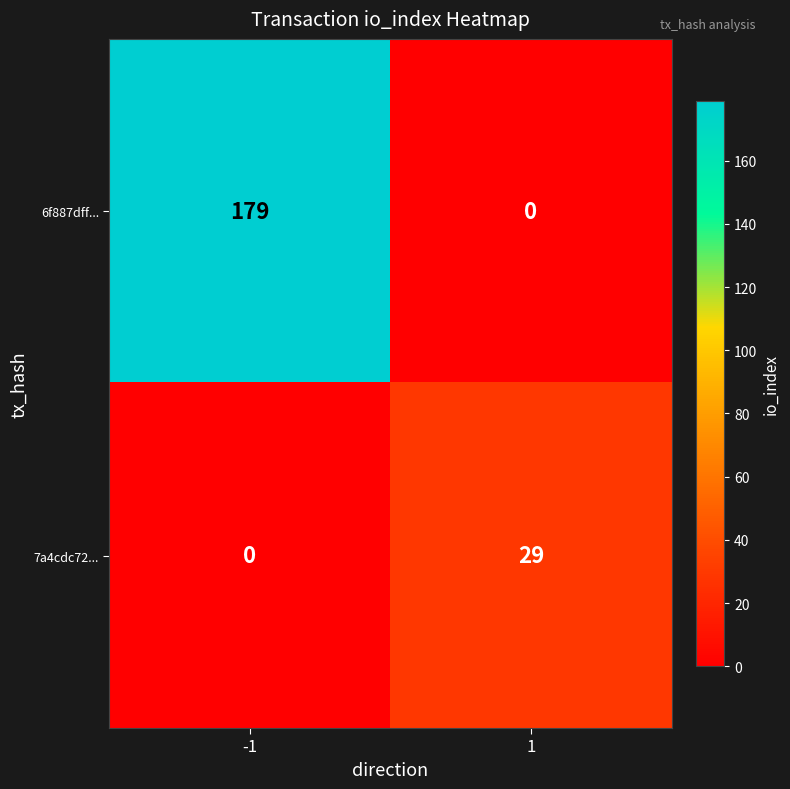

The 6f887dff... series shows 0 at 1. True or false?

True